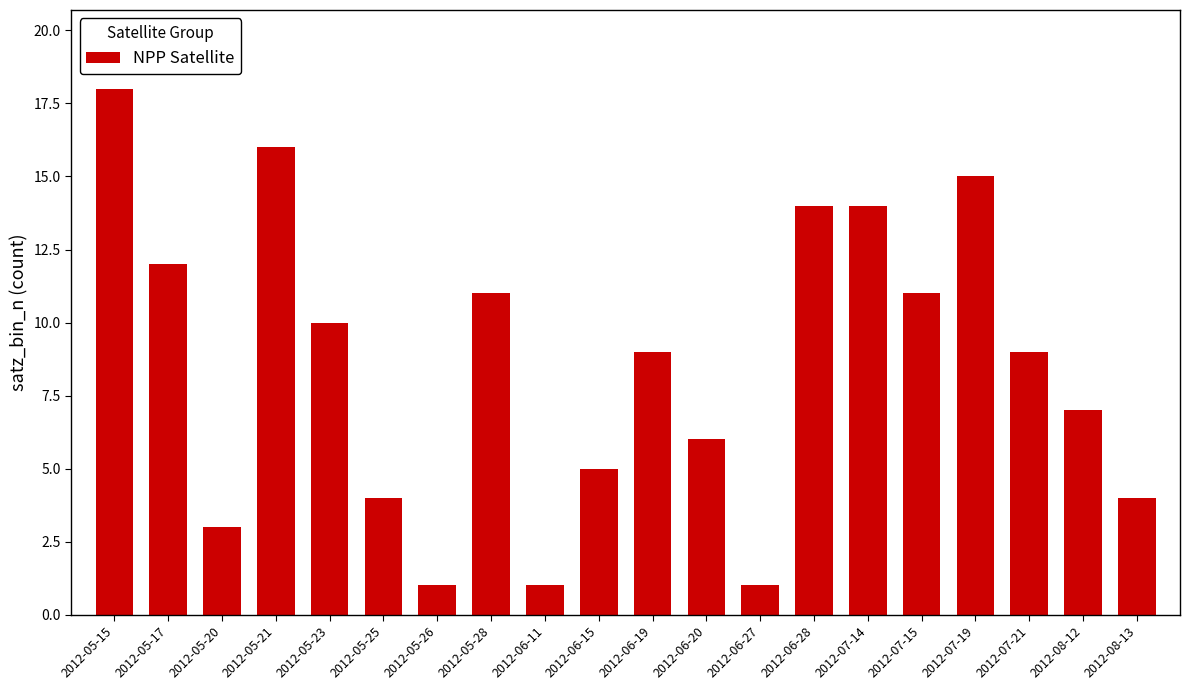

Reading left to right, transcribe all the data shown in this chart.

18	12	3	16	10	4	1	11	1	5	9	6	1	14	14	11	15	9	7	4